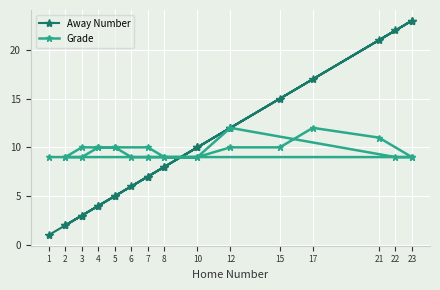

After their last crossing, which series has the higher values: Away Number or Grade?

Away Number